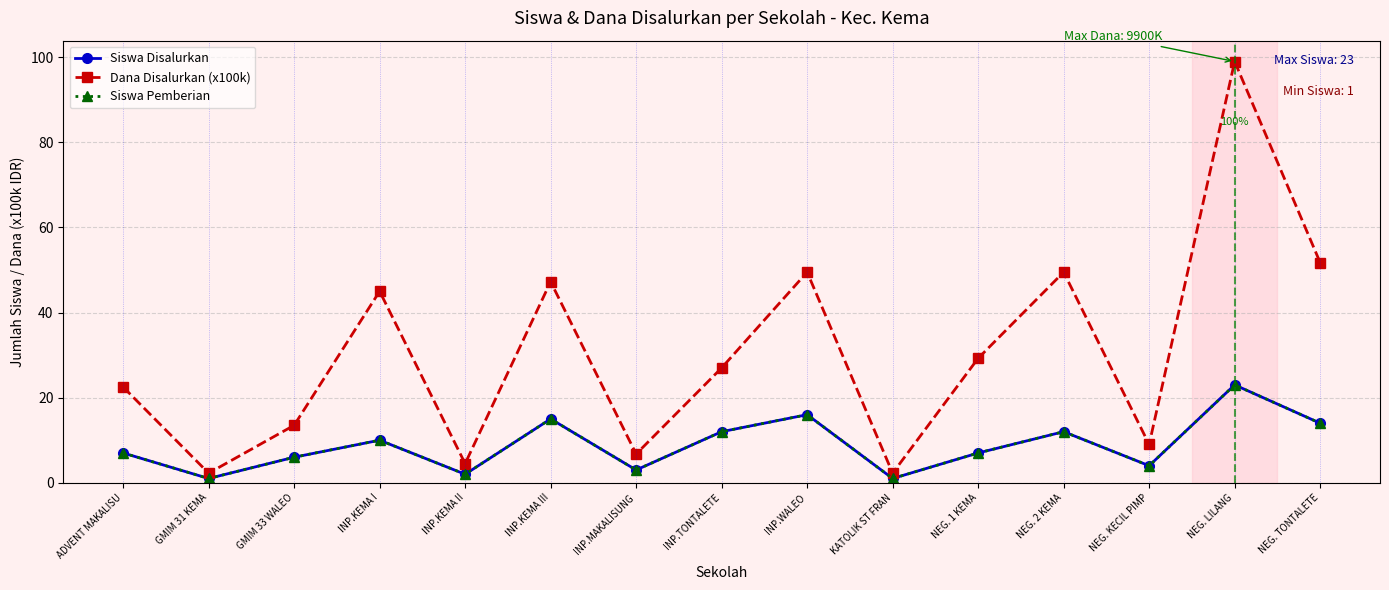

What is the greatest value displayed?

99.0